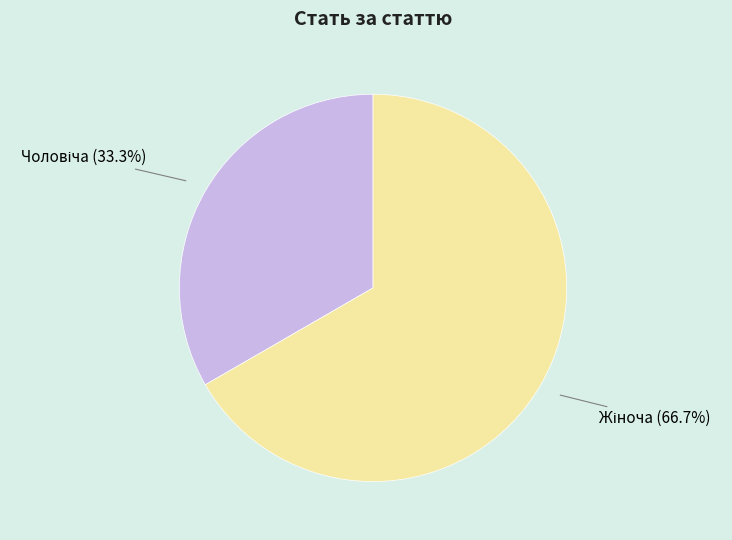

Is there any slice that represents more than half of the pie?

Yes